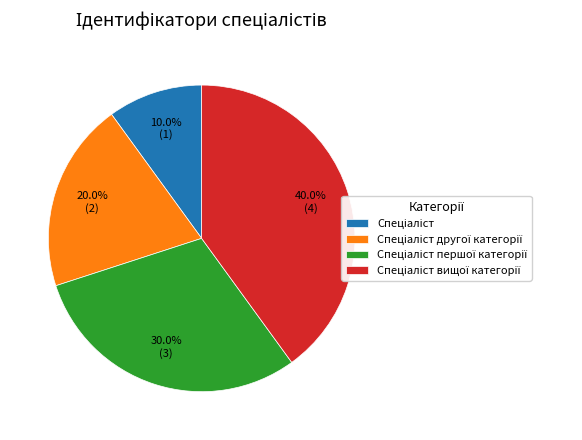

Count the number of slices in the pie.

4